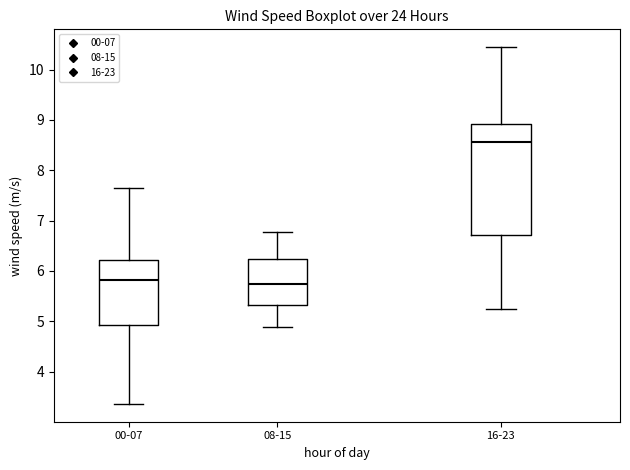

Comparing the boxes themselves (not the whiskers), which one is the tallest?

16-23